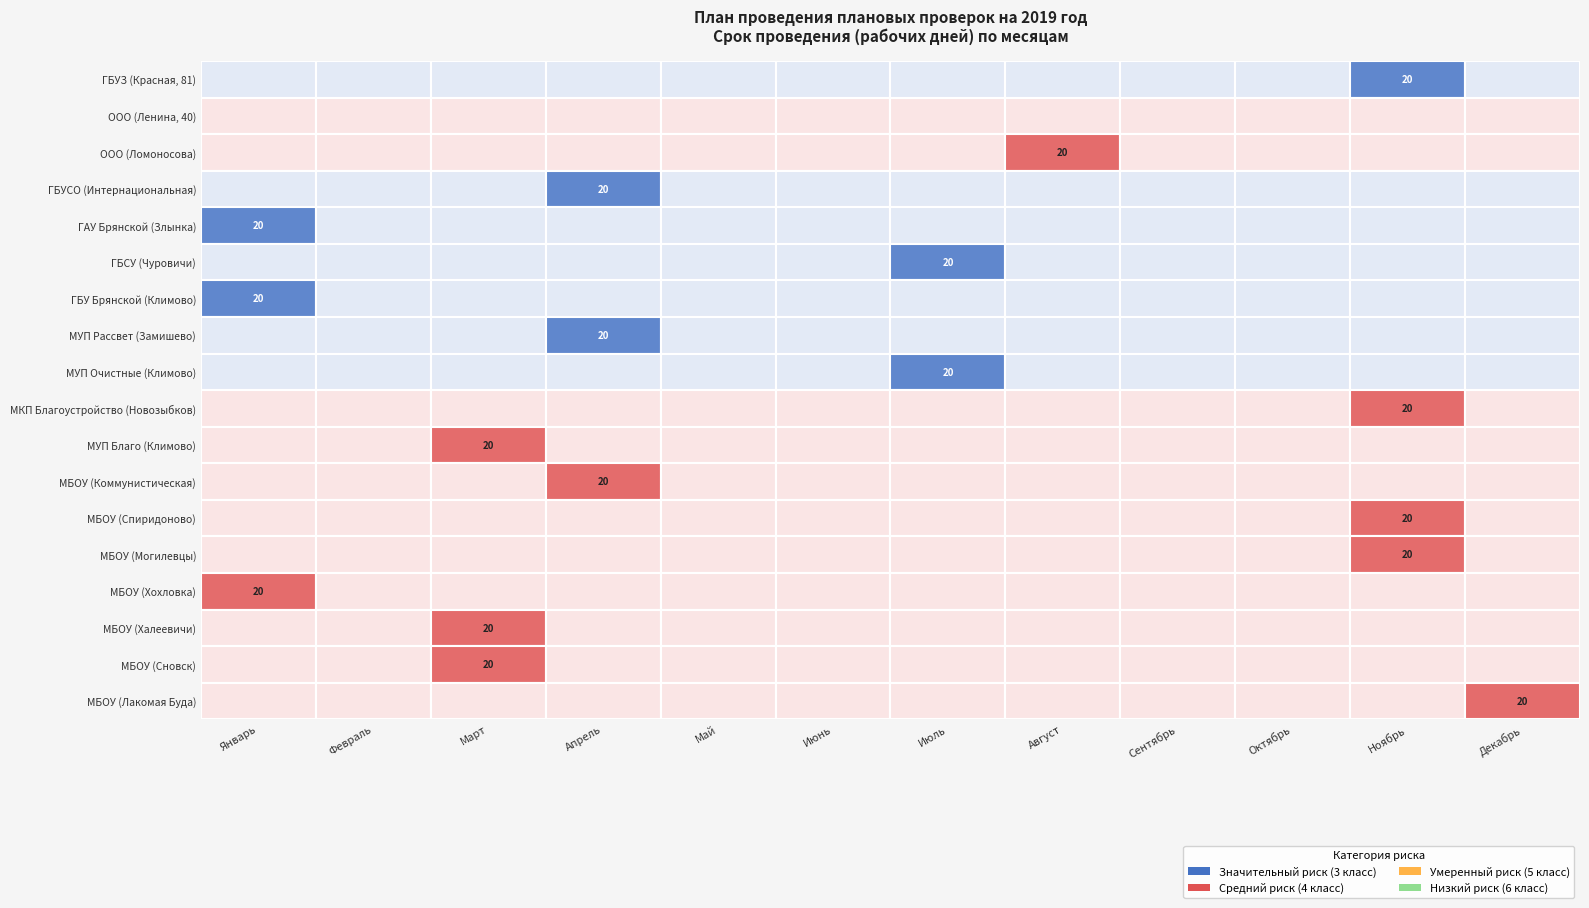

What is the total value across all series at Ноябрь?

80